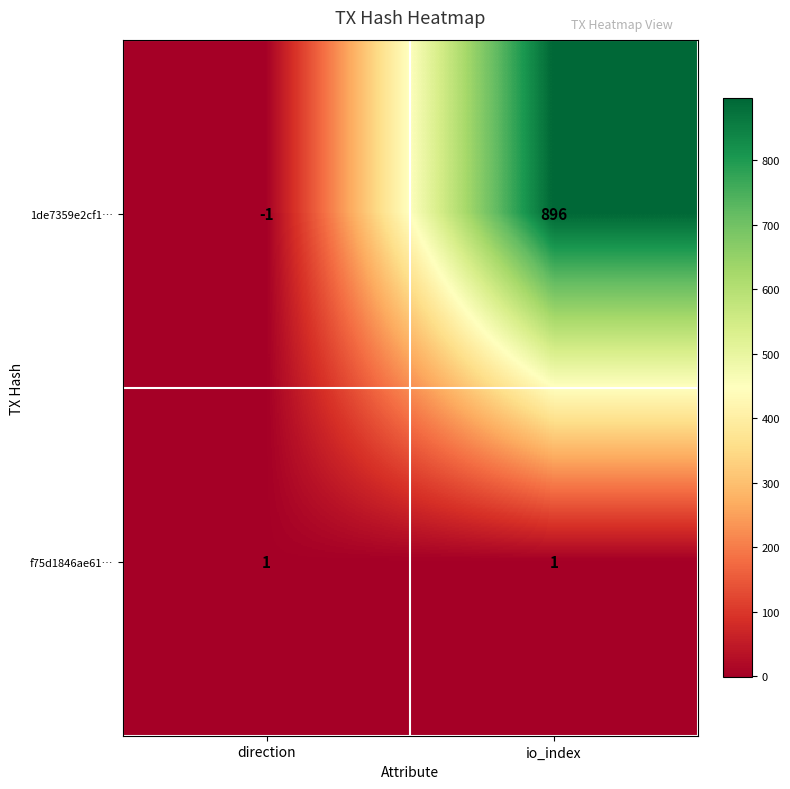

Reading right to left, what are all the values shown in this chart?

1de7359e2cf1…: 896	-1
f75d1846ae61…: 1	1